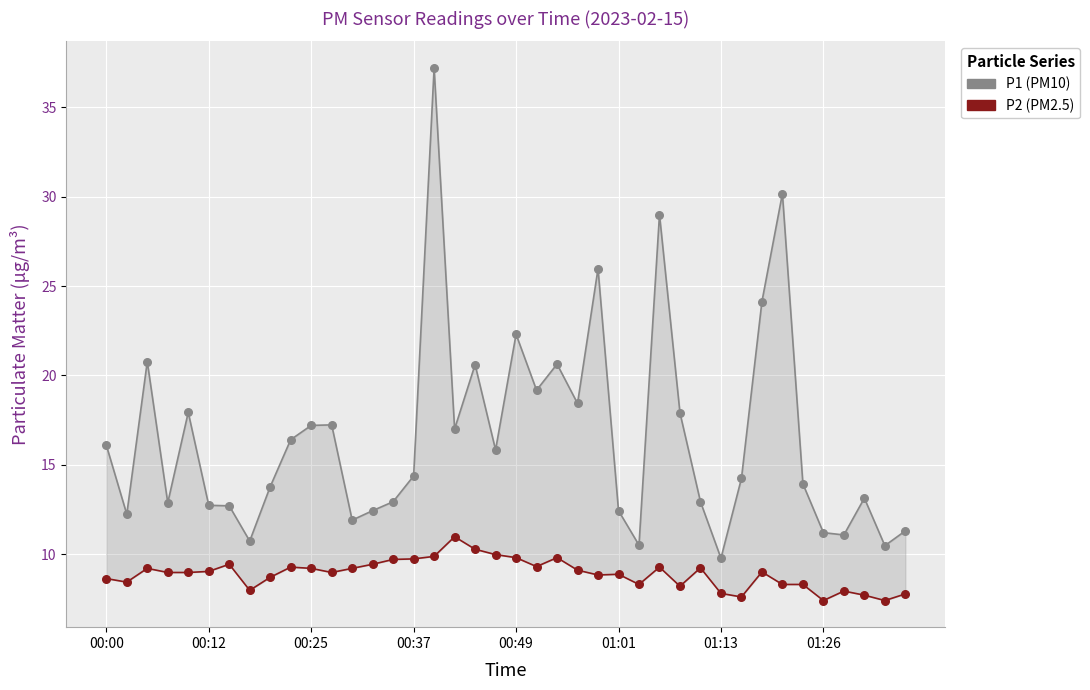

Which series contains the lowest Y value?

P2 (PM2.5)